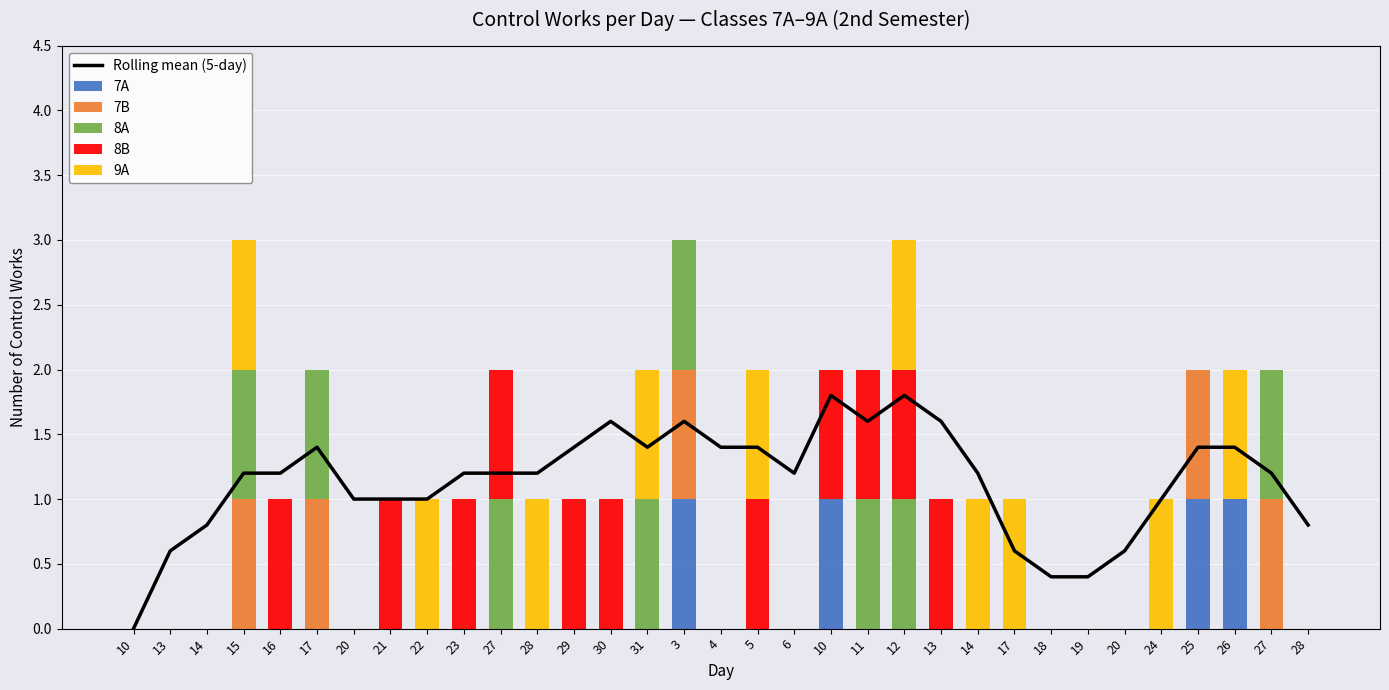

What is the total value across all series at 3?

4.6